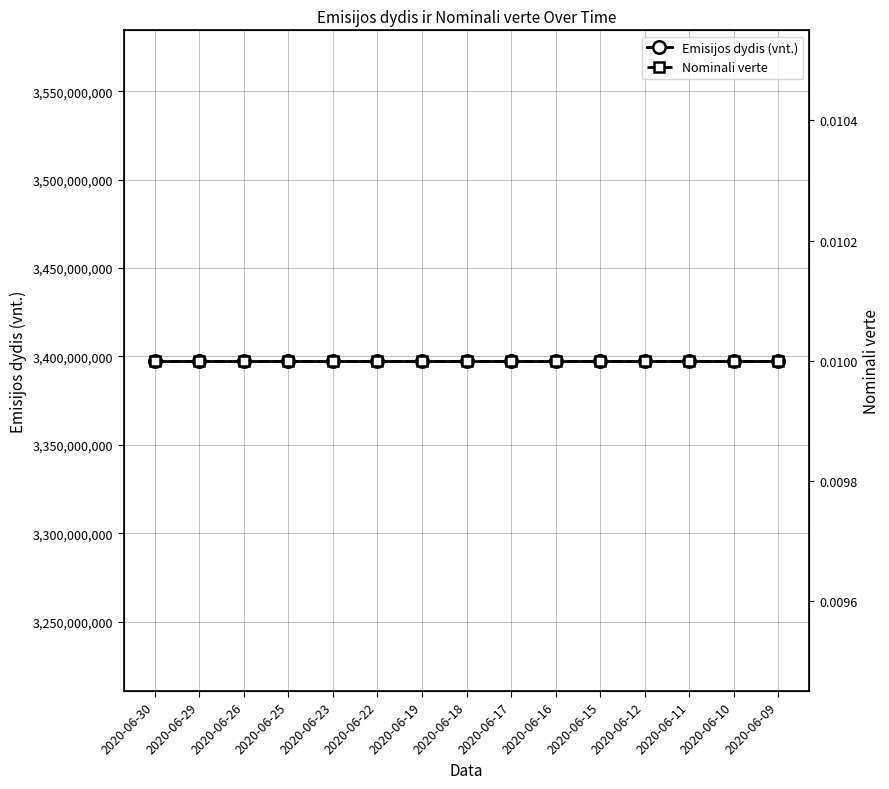

Reading left to right, list all the values displayed in this chart.

Emisijos dydis (vnt.): 3397600000.0	3397600000.0	3397600000.0	3397600000.0	3397600000.0	3397600000.0	3397600000.0	3397600000.0	3397600000.0	3397600000.0	3397600000.0	3397600000.0	3397600000.0	3397600000.0	3397600000.0
Nominali verte: 0.0	0.0	0.0	0.0	0.0	0.0	0.0	0.0	0.0	0.0	0.0	0.0	0.0	0.0	0.0